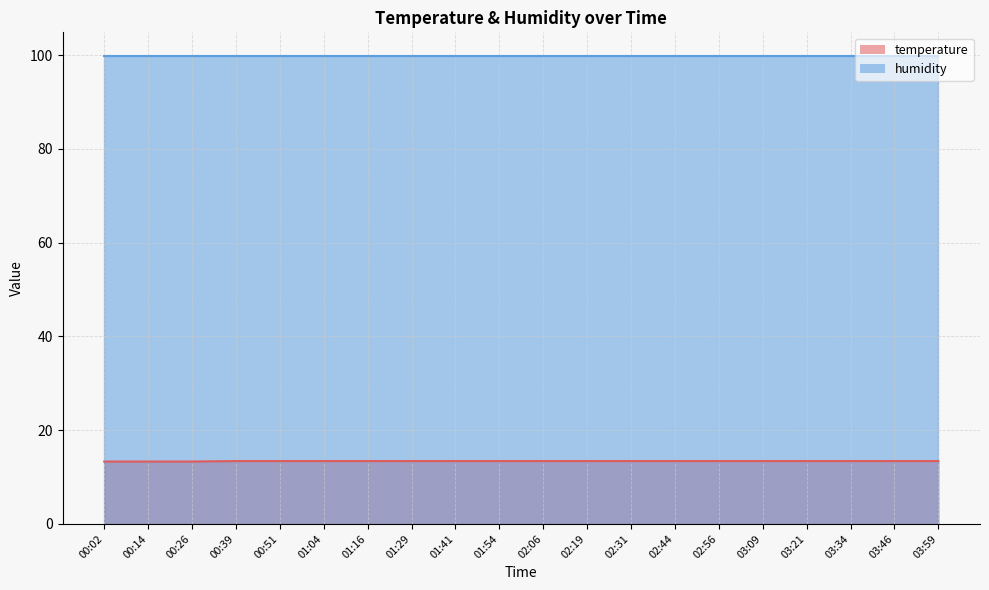

Is it true that the value at 00:14 is 13.3?

True